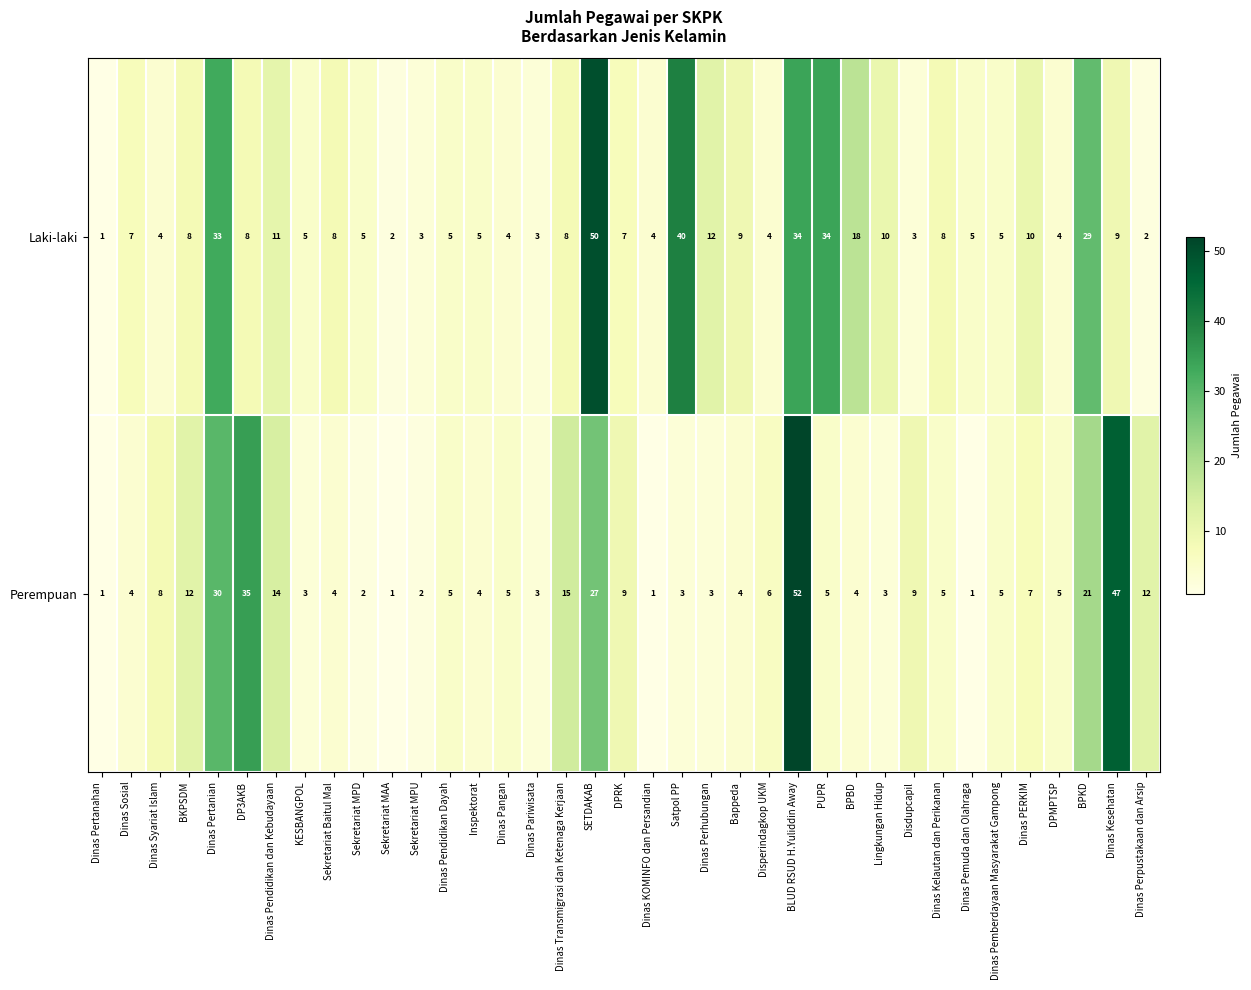

Where is Perempuan nearest to the value 26?

SETDAKAB